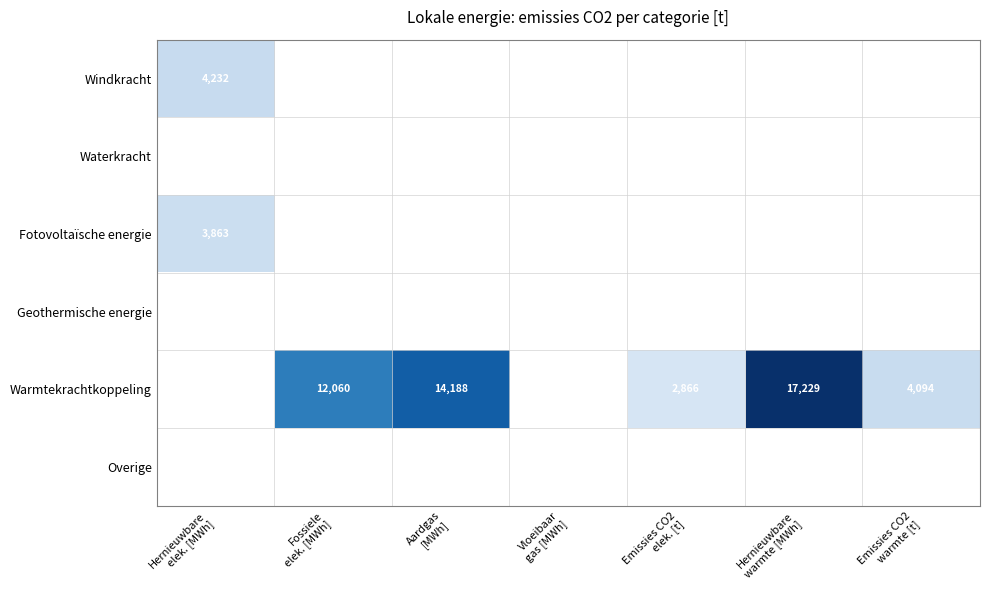

At how many categories does at least one series exceed 2471?

6